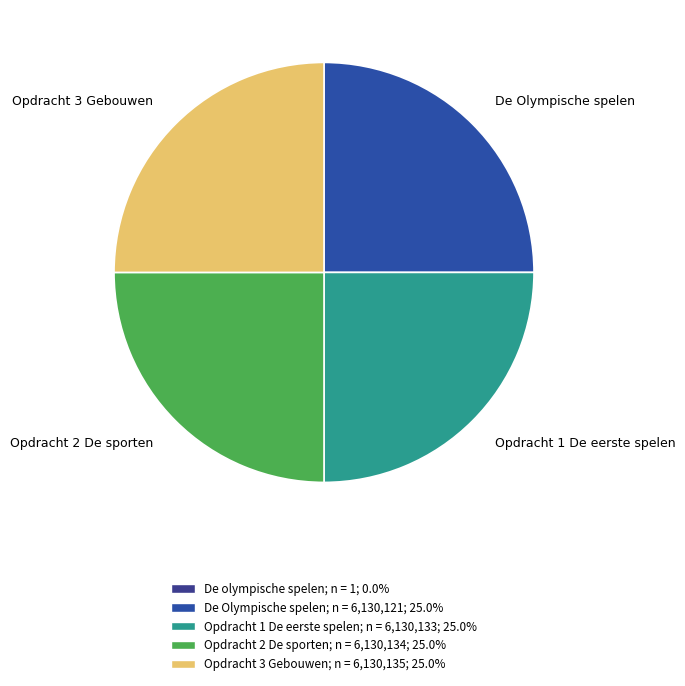

Does any single category account for the majority?

No